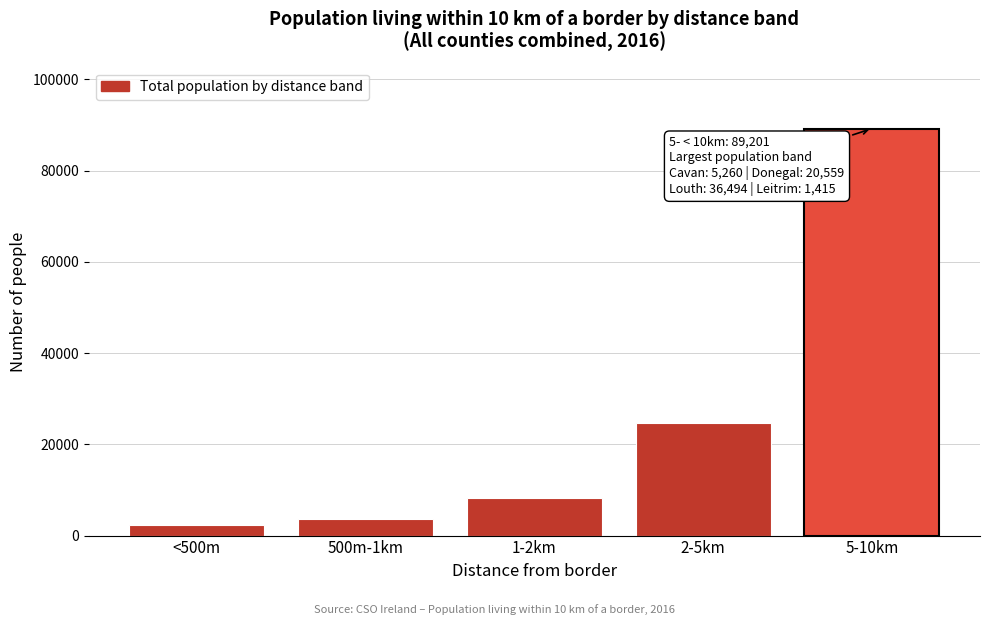

Reading left to right, extract all data points from this chart.

<500m=2299	500m-1km=3645	1-2km=8261	2-5km=24700	5-10km=89201